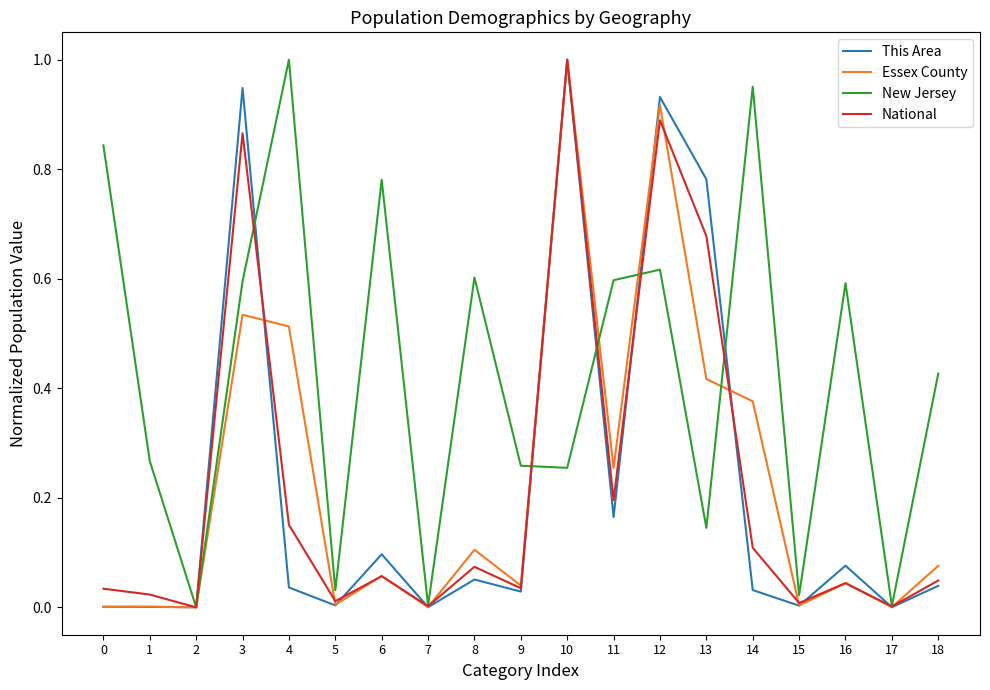

Is it true that Essex County equals 0.0 at 2?

True